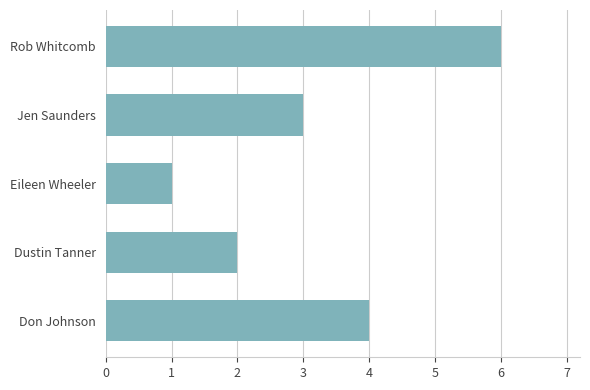

What is the sum of all values?

16